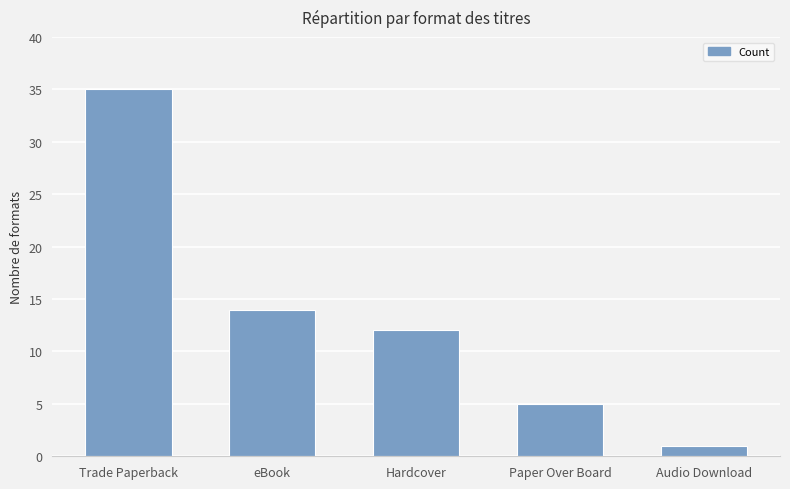

How many distinct data groups are displayed?

1